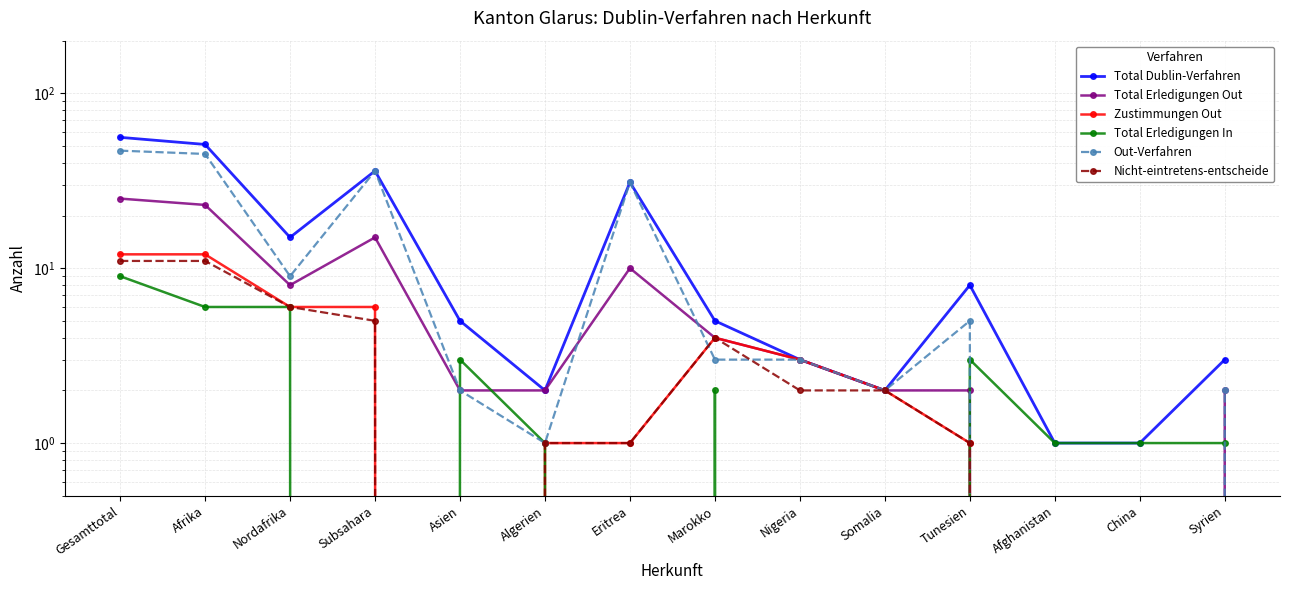

Which label corresponds to the largest value in the chart?

Gesamttotal